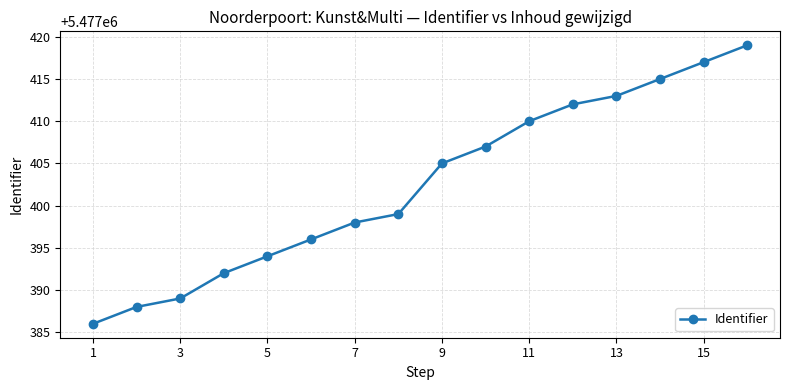

Does the chart display data point markers on the line(s)?

Yes